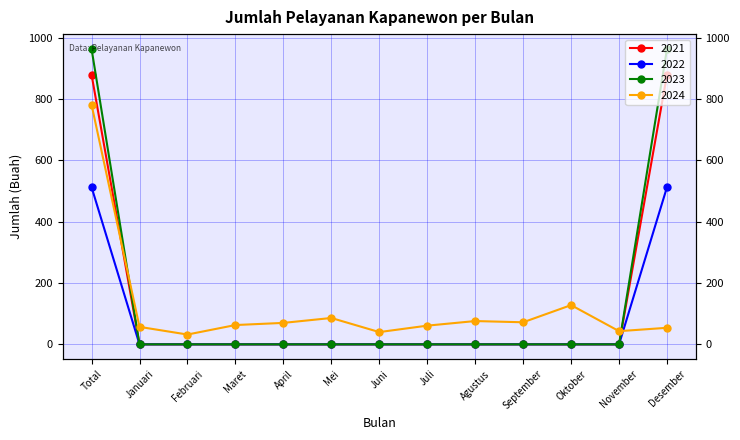

What is the label of the 5th point from the right?

Agustus